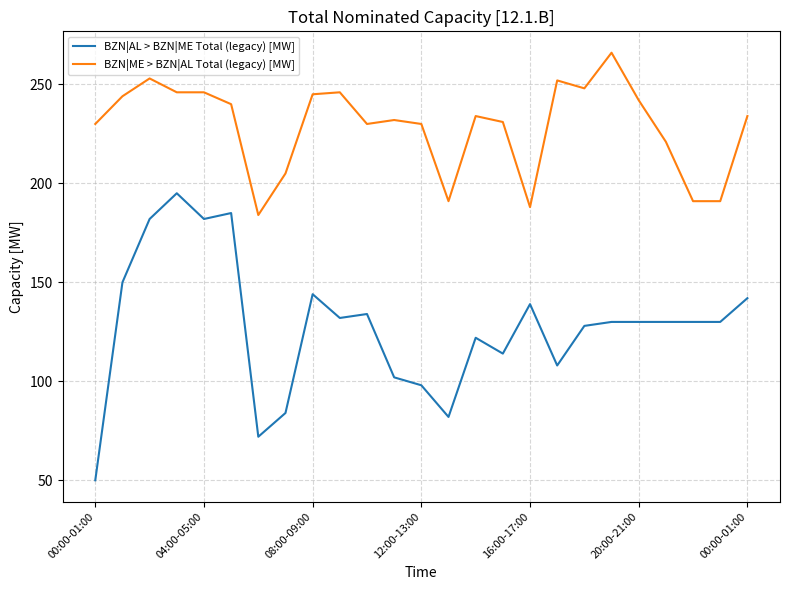

Which series has the widest spread of values?

BZN|AL > BZN|ME Total (legacy) [MW]